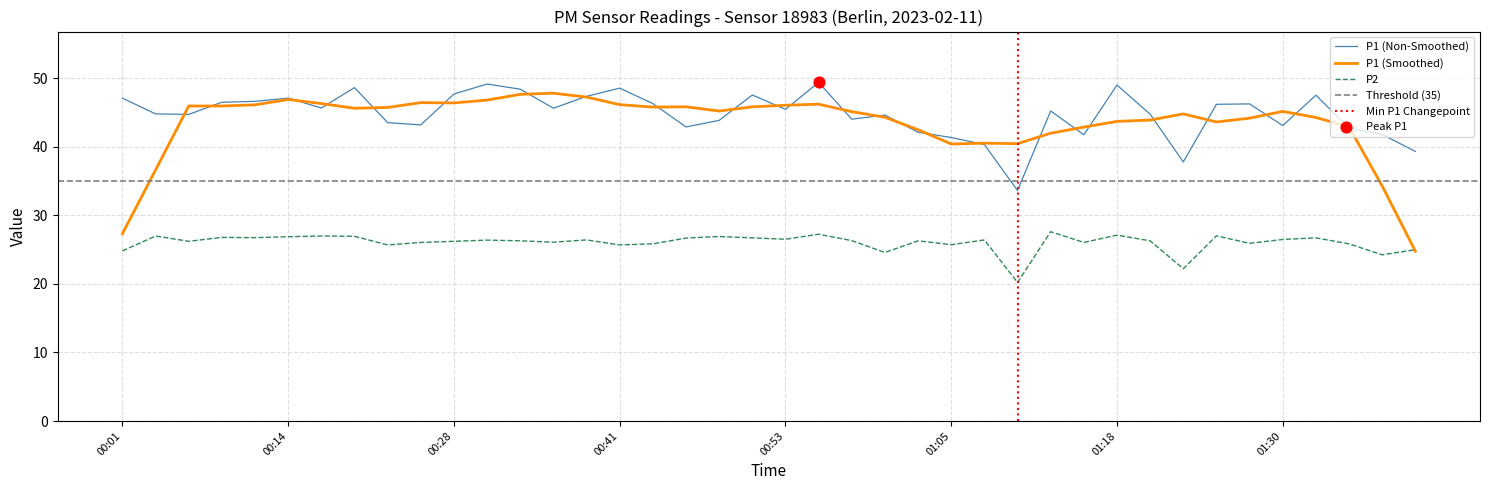

At how many categories does at least one series exceed 27?

40